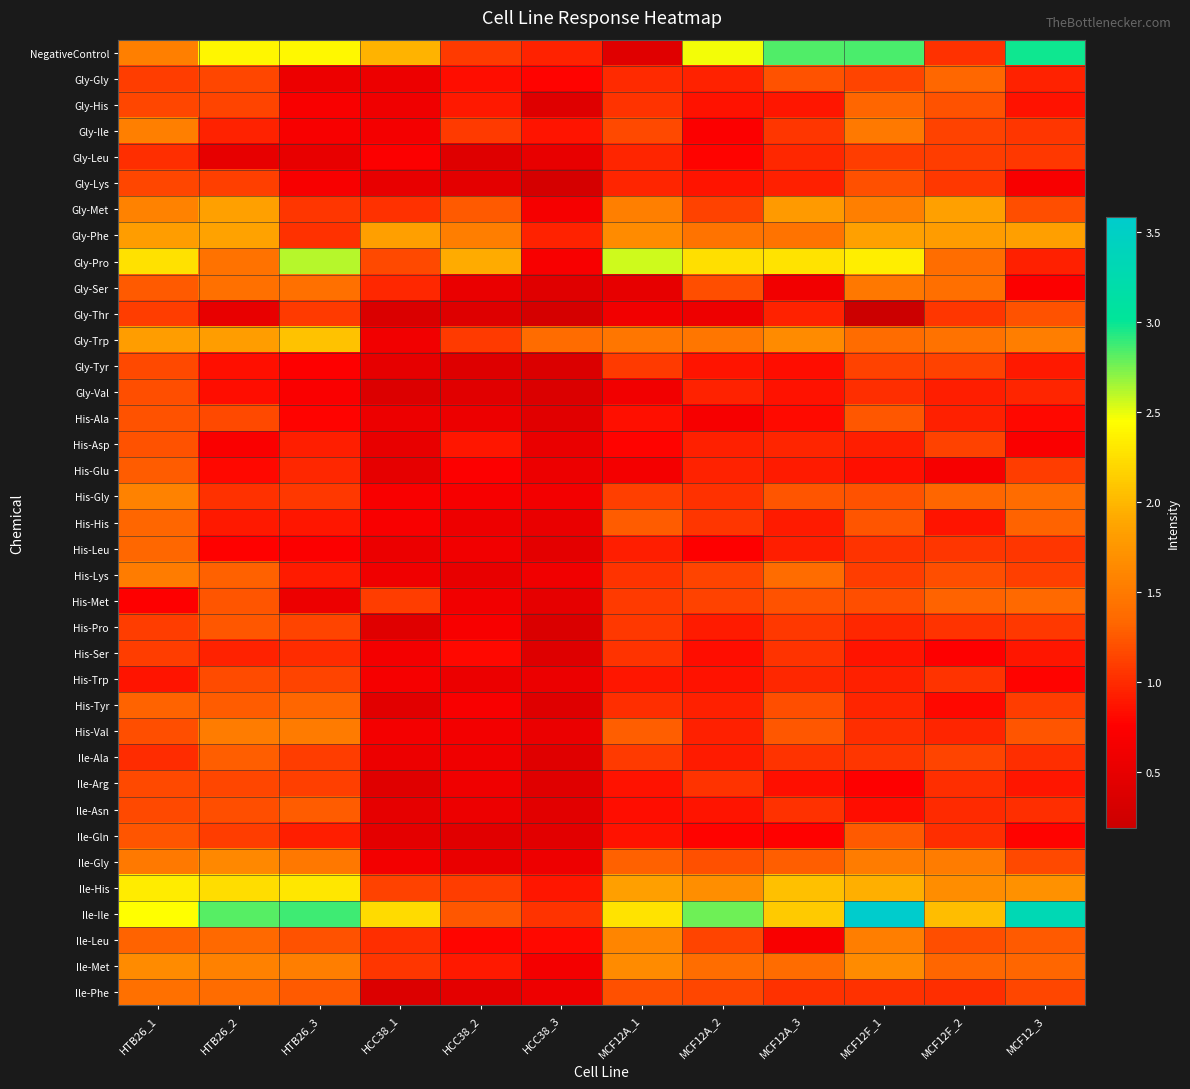

Which series changed the most between MCF12A_3 and MCF12F_1?

Ile-Ile